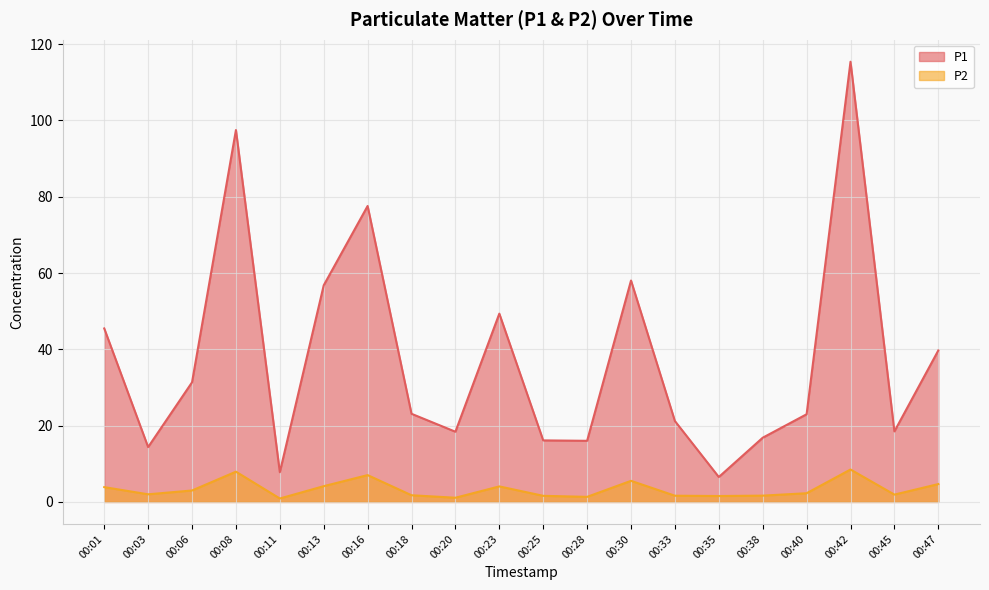

How many lines are shown in the chart?

2